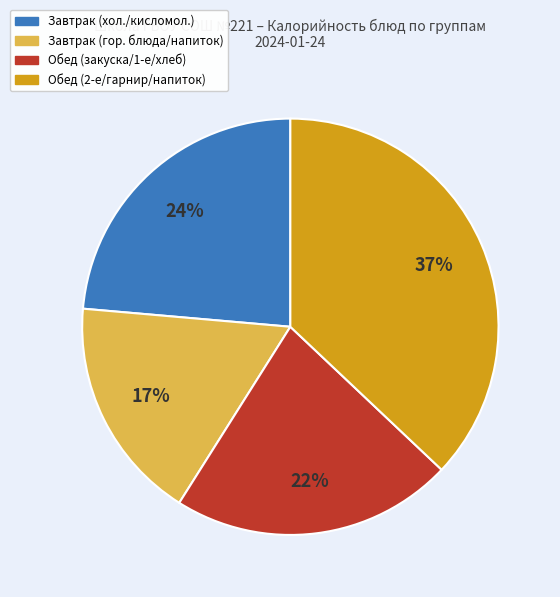

What percentage is the Завтрак (гор. блюда/напиток) slice, to the nearest percent?

17%